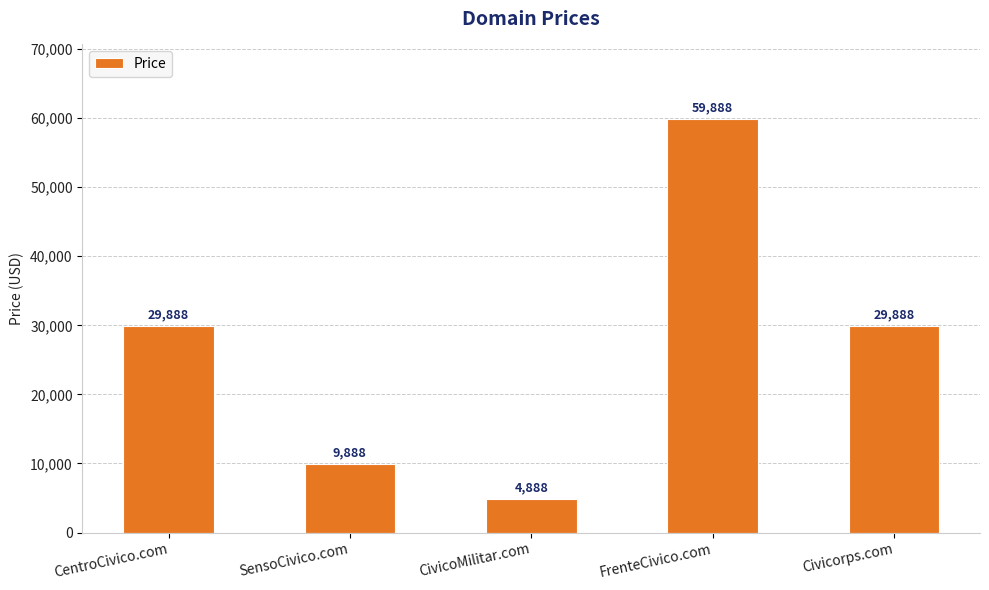

What is the change in value from CivicoMilitar.com to FrenteCivico.com?

+55000